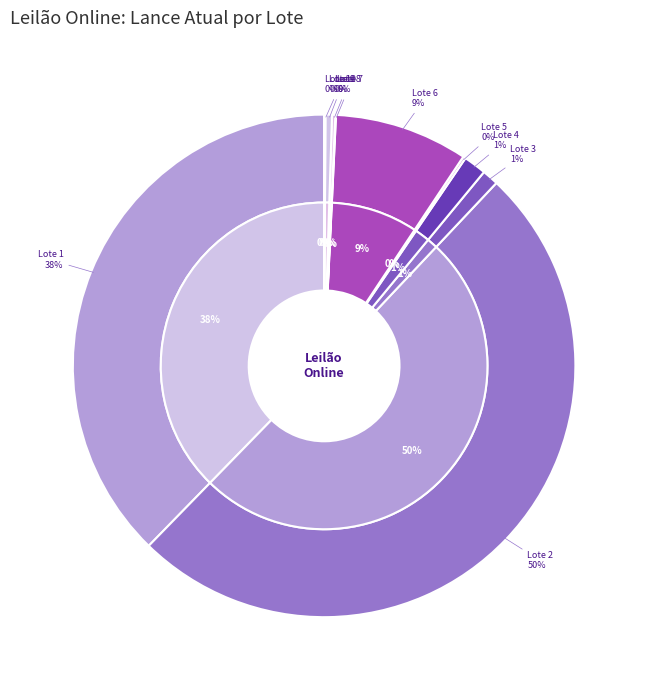

To the nearest percent, what percentage of the pie is Lote 3 - PRENSA HIDRÁULICA?

1%